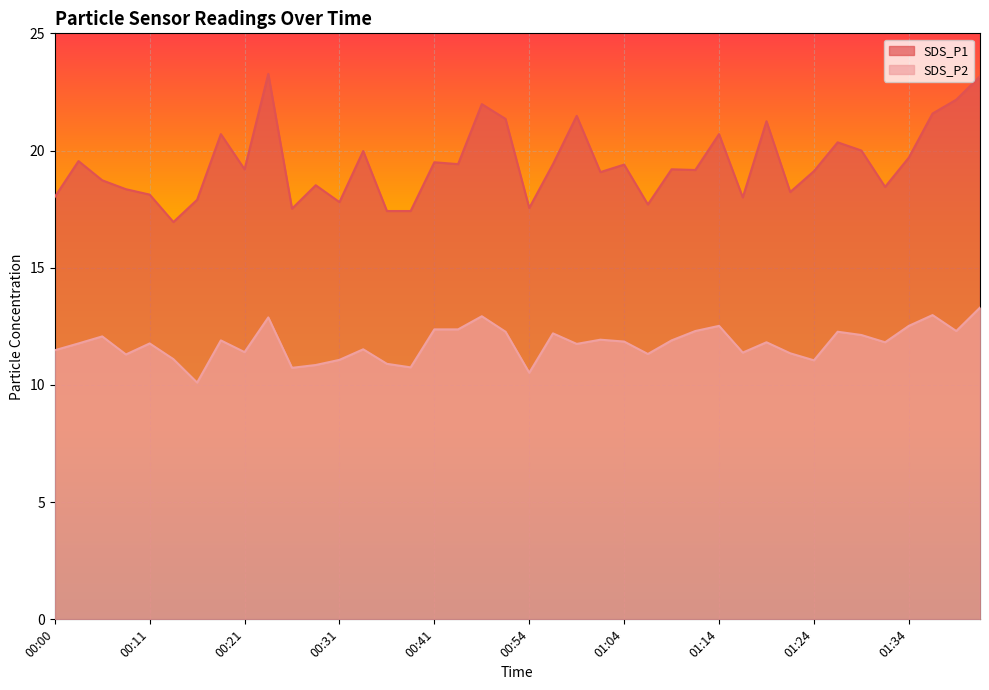

Which has a higher value, 00:26 or 00:33?

00:33